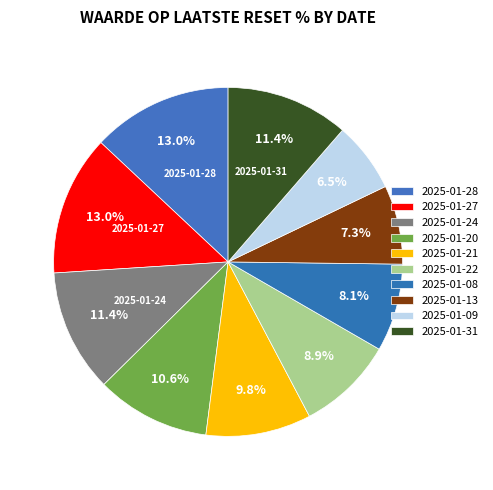

How many segments does this pie chart have?

10